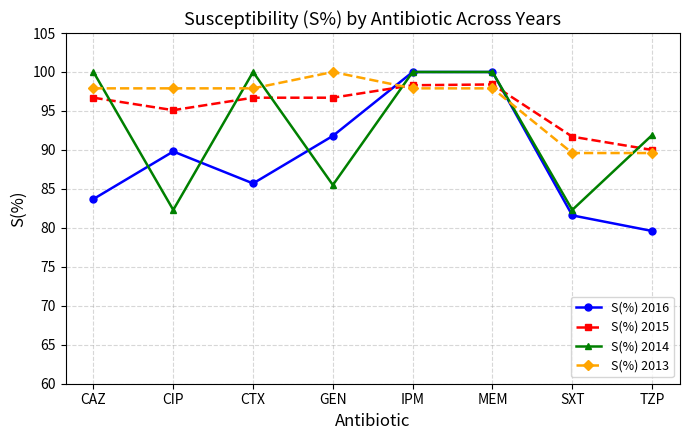

How many data points in S(%) 2016 are above 89?

4